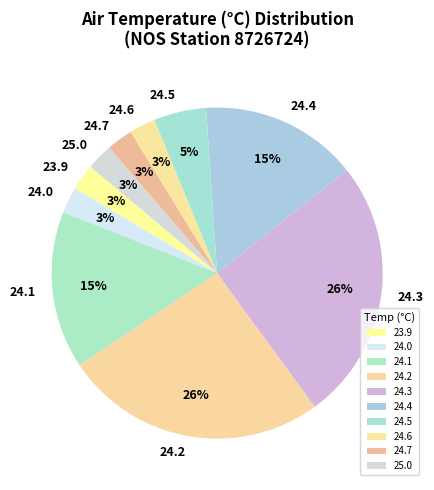

Is it true that 24.3 is 26% of the pie?

True